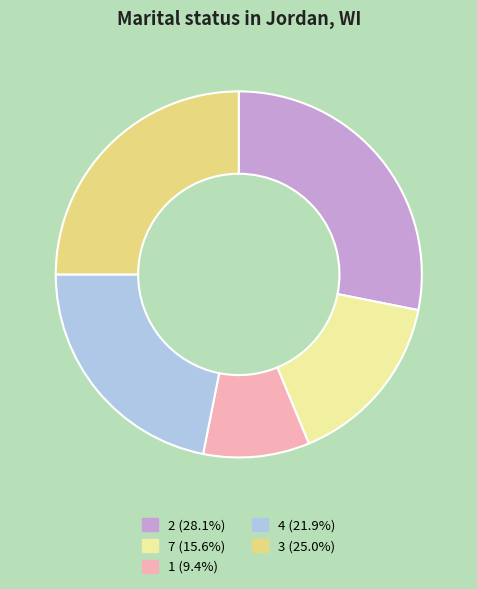

Approximately how many times larger is the value at 1 (9.4%) compared to 7 (15.6%)?

0.6